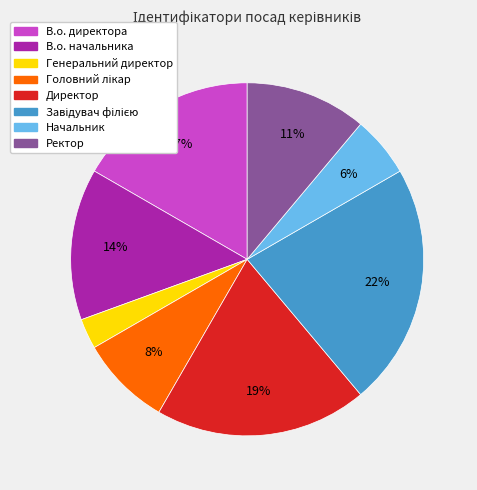

Which slice is the smallest?

Генеральний директор